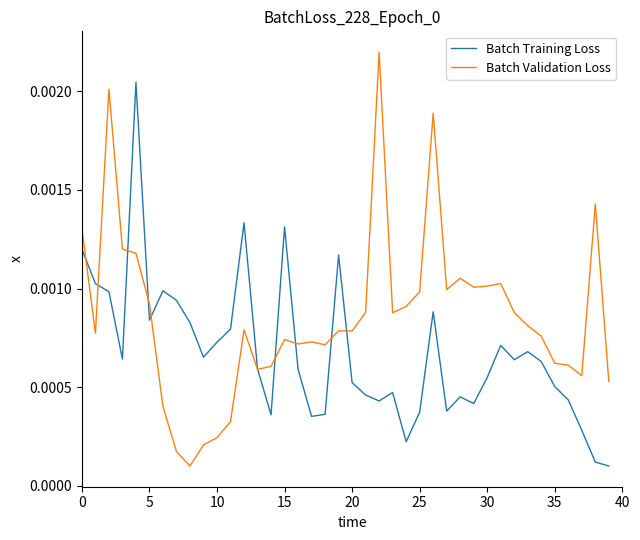

Which series has the largest total across all categories?

Batch Validation Loss